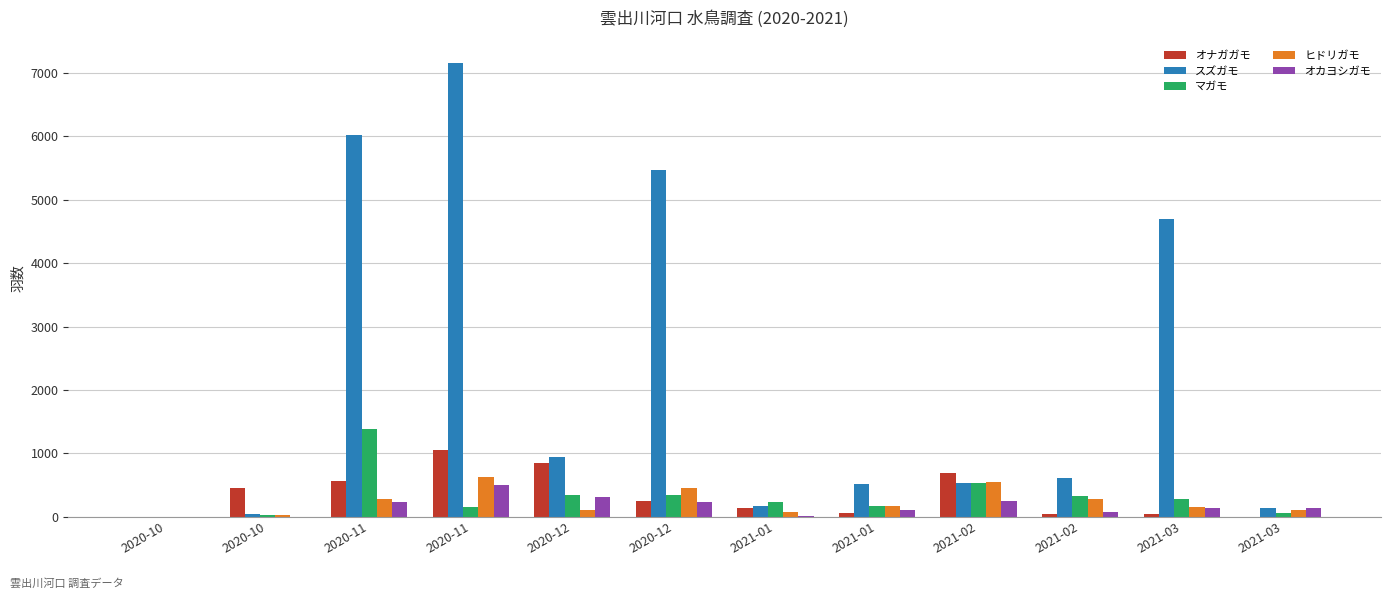

Are the bars horizontal?

No